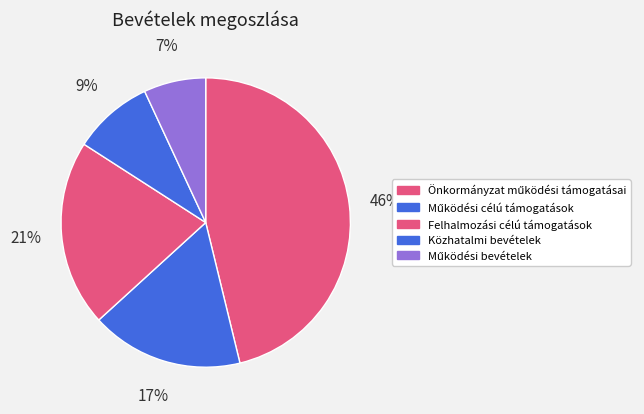

The Önkormányzat működési támogatásai slice represents 46% of the pie. True or false?

True